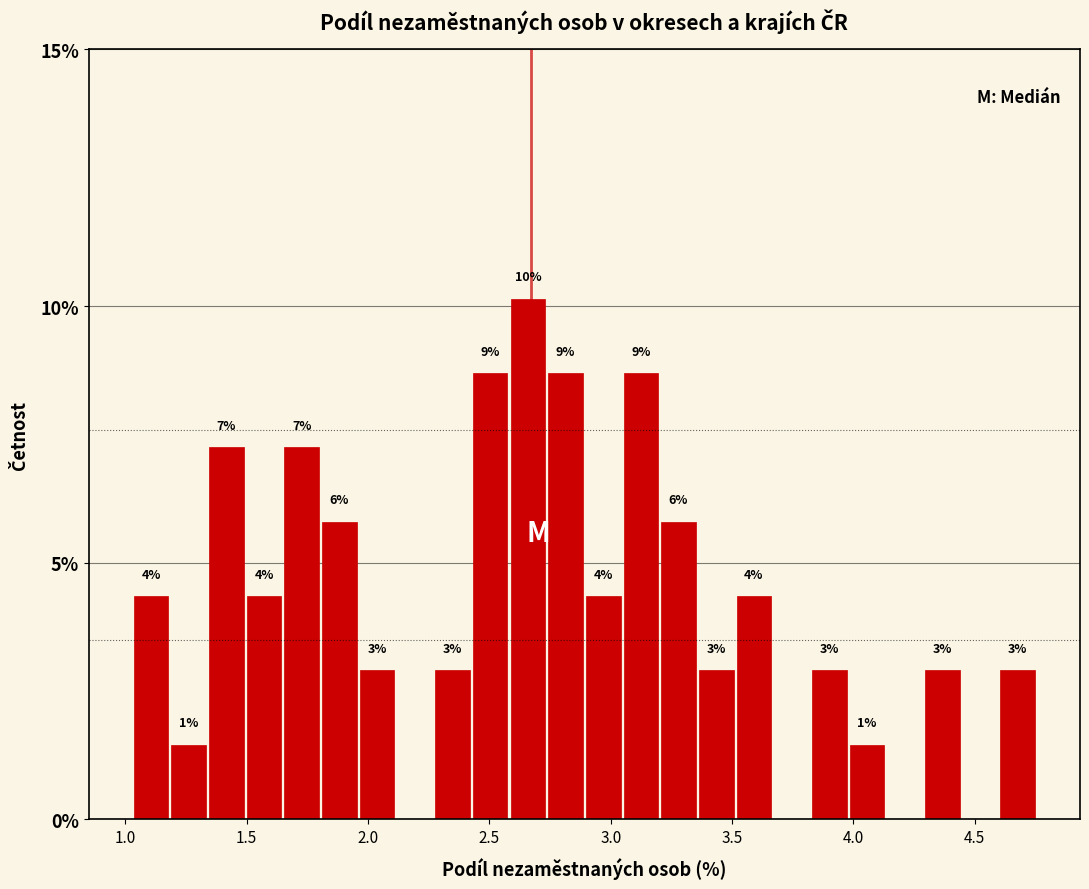

Read against the x-axis, roughly where is the centre of the tallest bar?

2.65